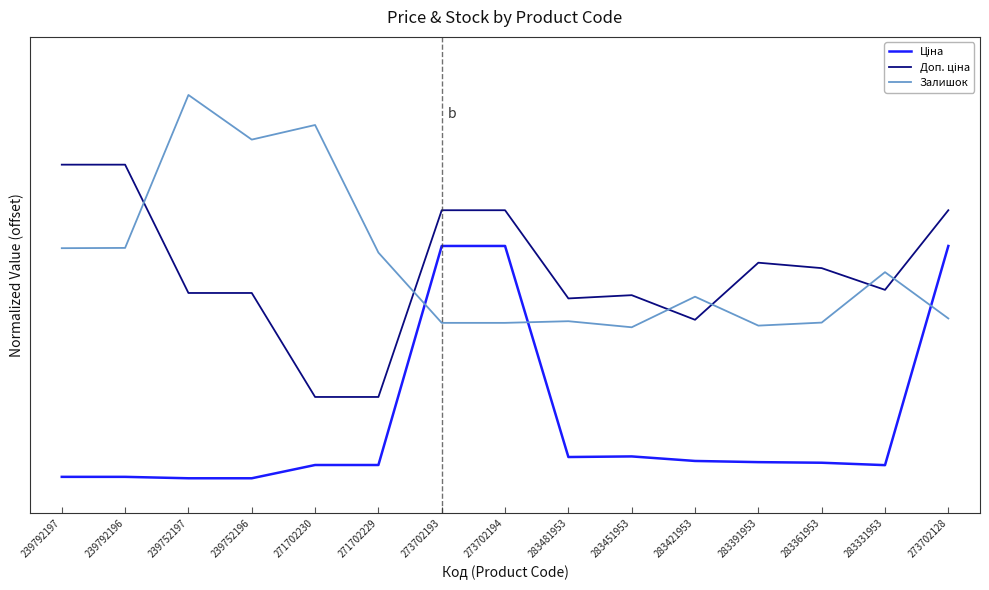

List the series in order of their peak value, lowest first.

Ціна, Доп. ціна, Залишок